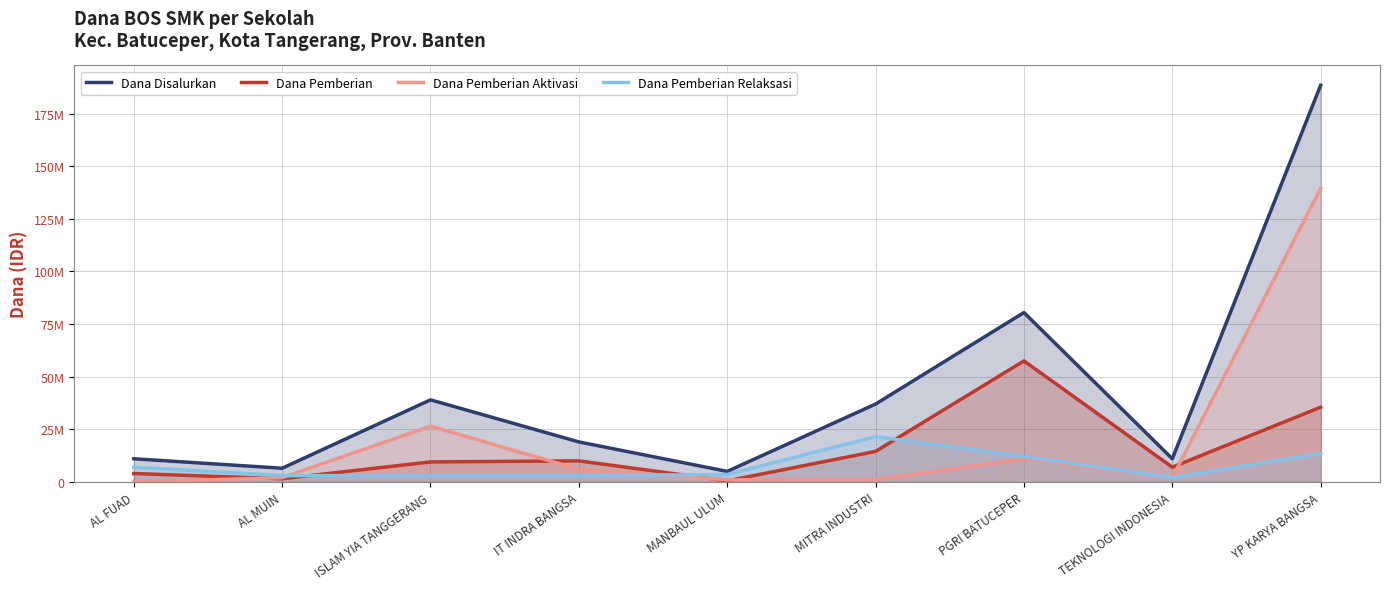

What is the difference between the second highest and minimum values in the Dana Disalurkan series?

75500000